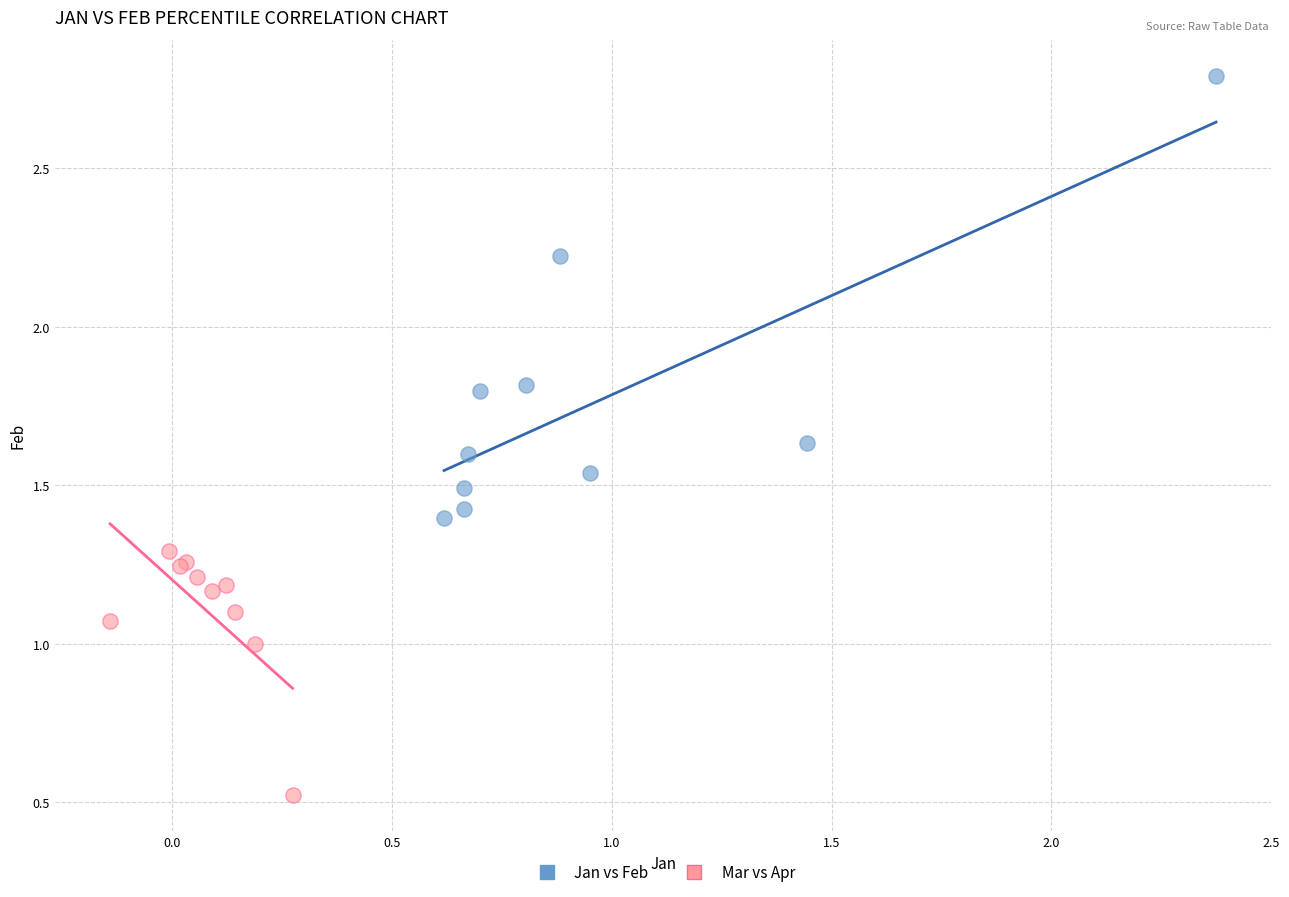

Which series has the widest spread of Y values?

Jan vs Feb